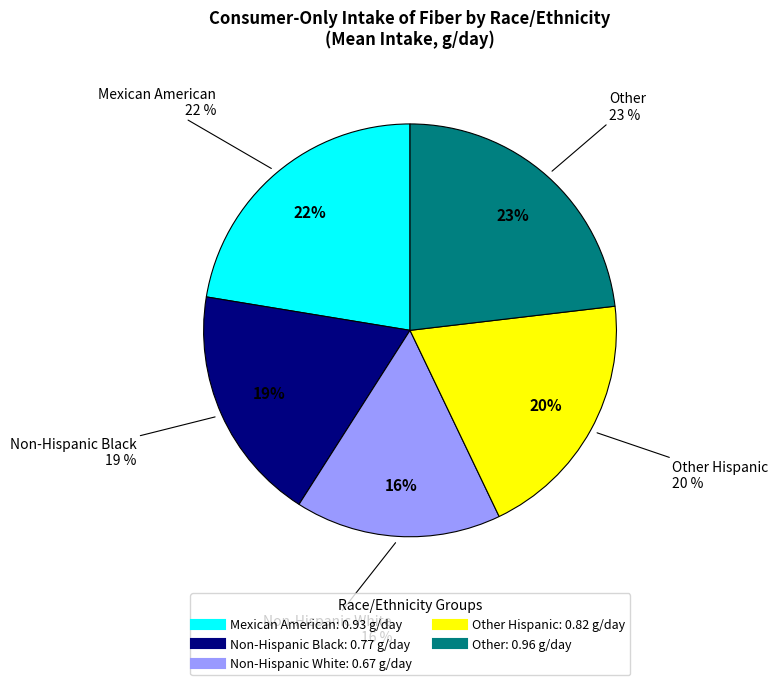

Combined, do Non-Hispanic Black and Mexican American account for over 50%?

No